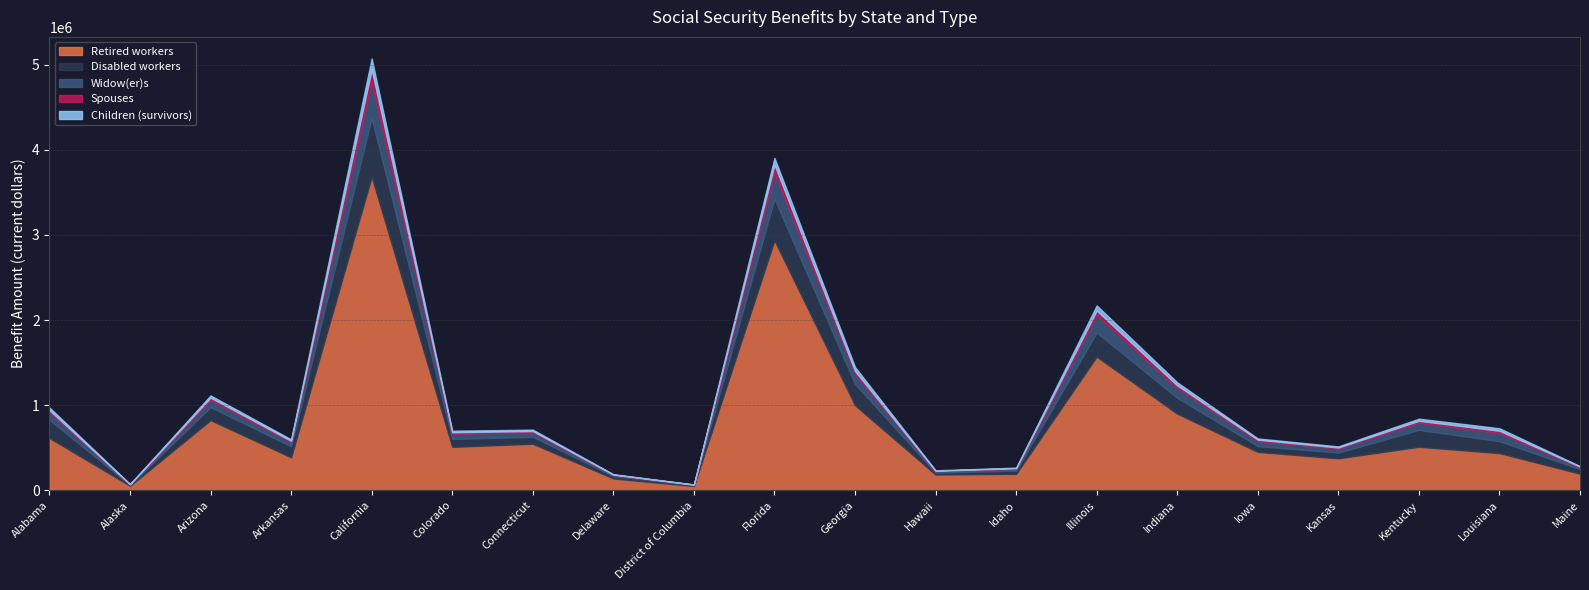

True or false: Spouses and Children (survivors) intersect in this chart.

True